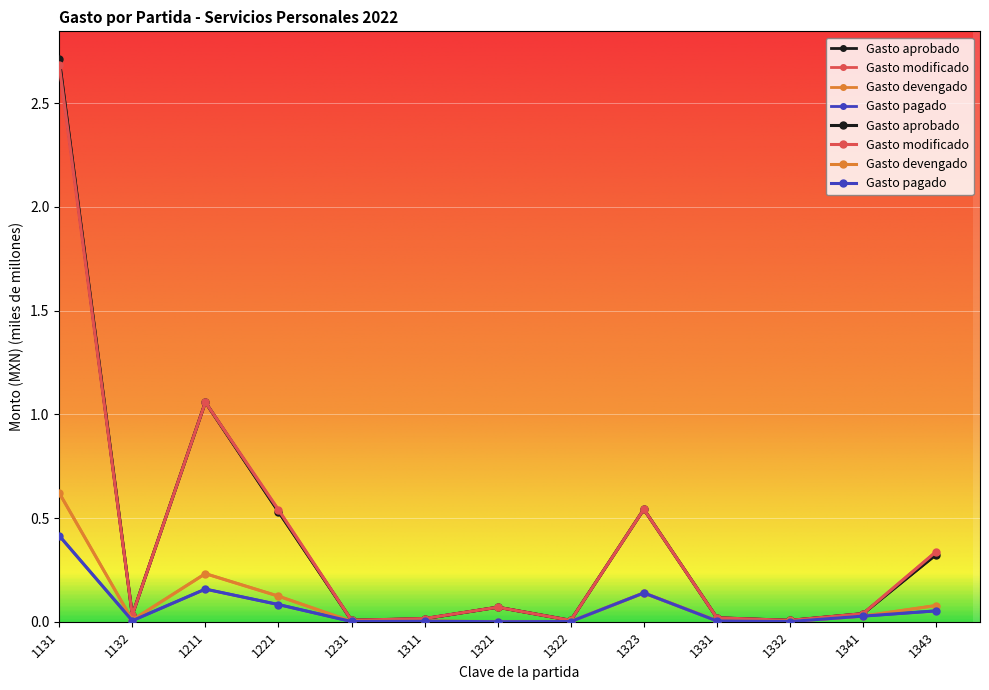

True or false: Gasto modificado has a value of 0.0 at 1322.

True